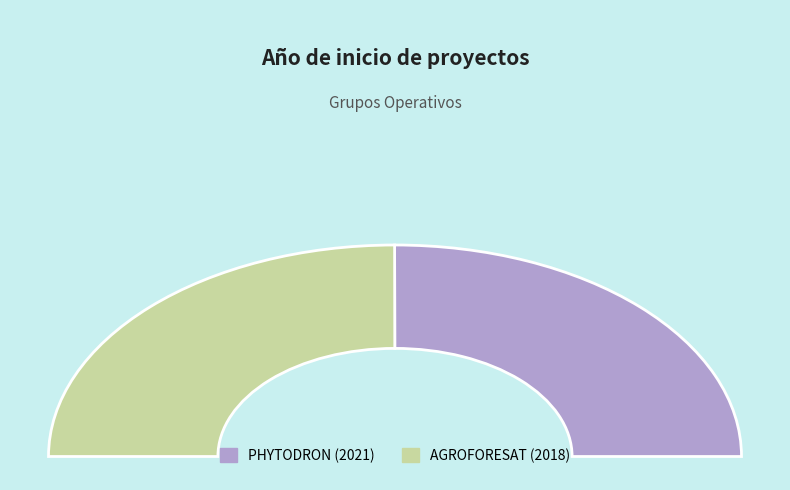

What is the ratio of the value at PHYTODRON (2021) to the value at AGROFORESAT (2018)?

1.0